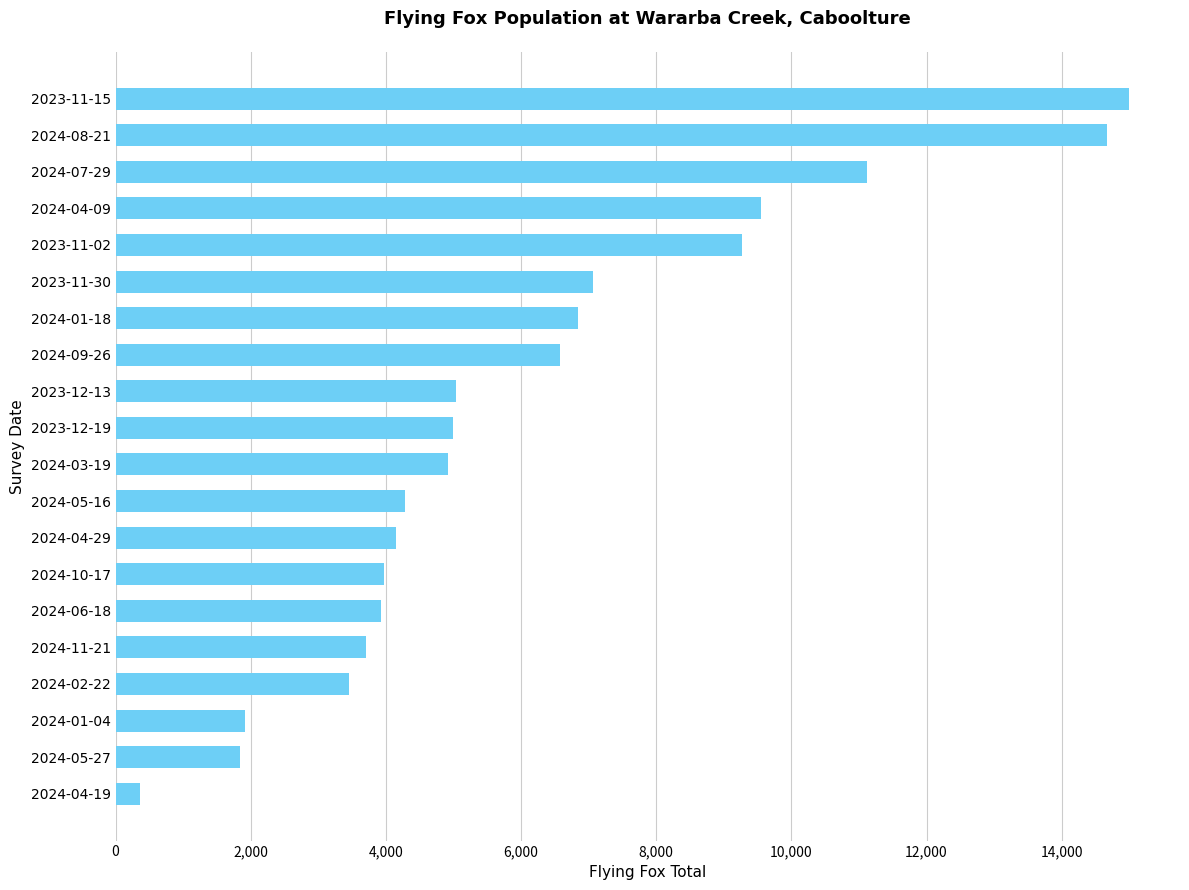

At which category does the chart reach its minimum across all series?

2024-04-19